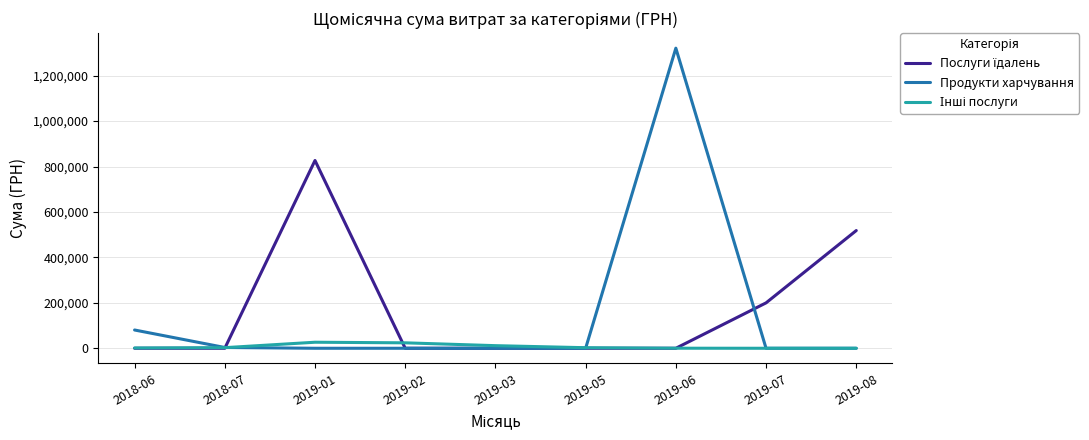

At which category is the sum across all series the highest?

2019-06